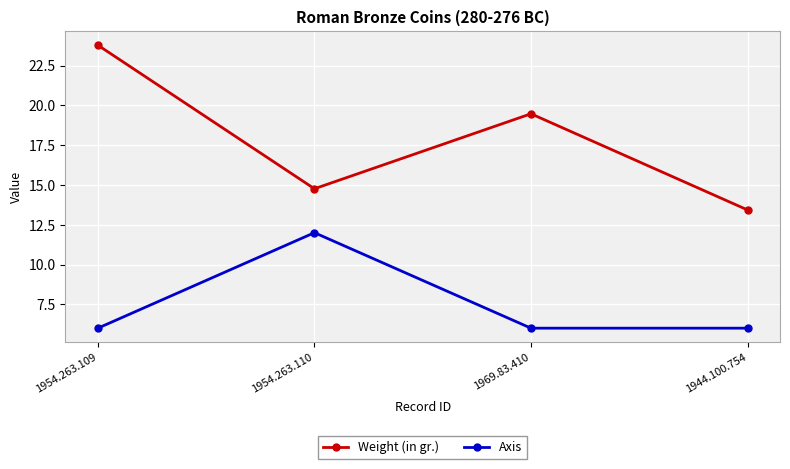

What is the label of the 3rd point from the left?

1969.83.410